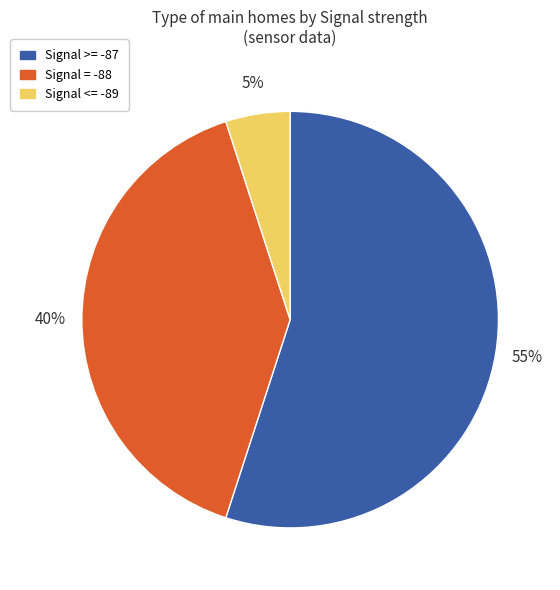

Is there a majority slice in this chart?

Yes